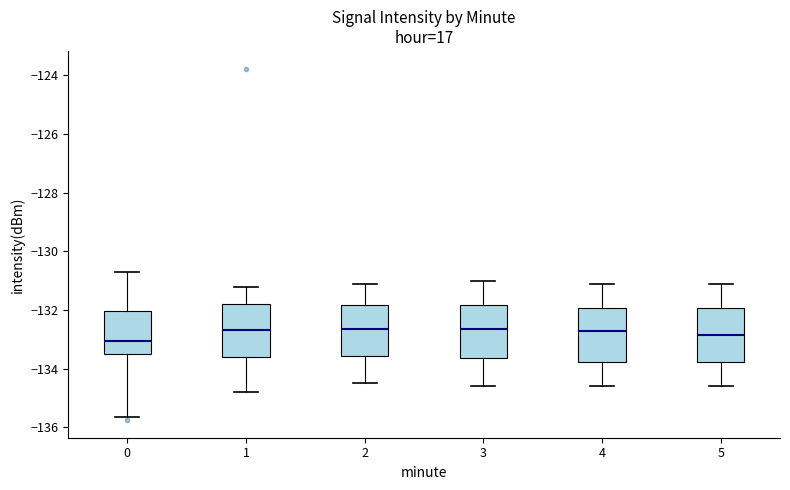

Reading left to right, transcribe this box plot: for each box, give where its median line is, the range the box spans, and where its two whiskers end, as read against the y-axis. The values are not printed on the chart, so give them approximately, as read against the axis.

0: median -133.0, box -133.6 to -132.0, whiskers -135.6 to -130.8
1: median -132.6, box -133.6 to -131.8, whiskers -134.8 to -131.2
2: median -132.6, box -133.6 to -131.8, whiskers -134.4 to -131.0
3: median -132.6, box -133.6 to -131.8, whiskers -134.6 to -131.0
4: median -132.6, box -133.8 to -132.0, whiskers -134.6 to -131.0
5: median -132.8, box -133.8 to -132.0, whiskers -134.6 to -131.0